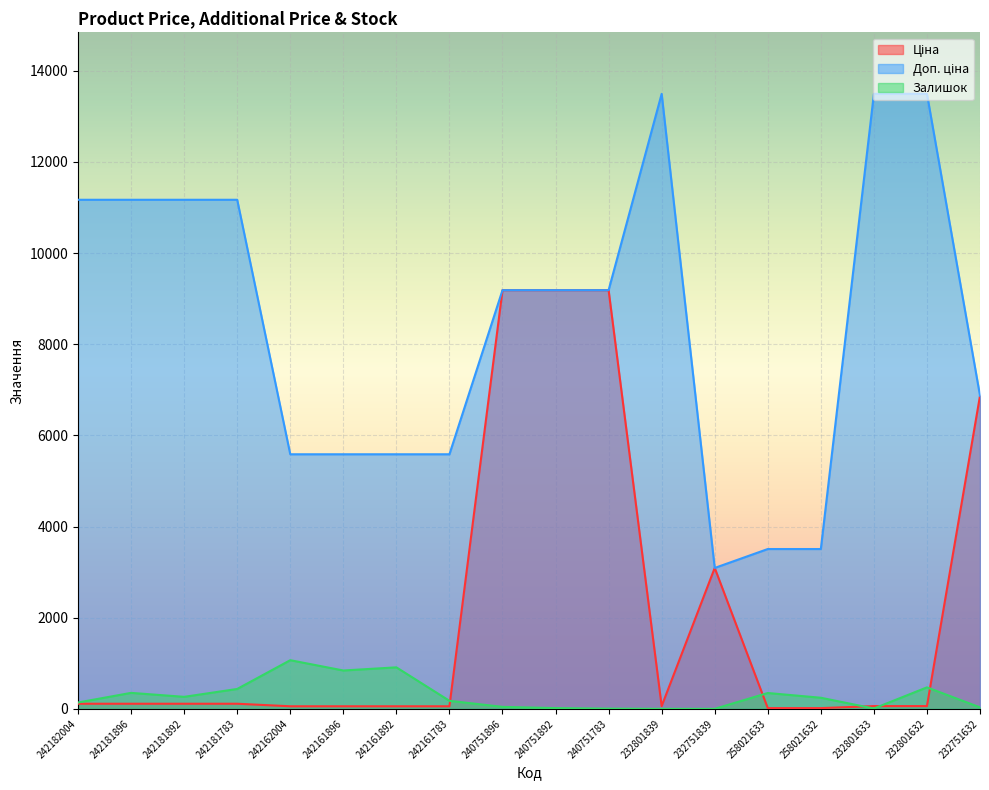

Which series has the largest total across all categories?

Доп. ціна